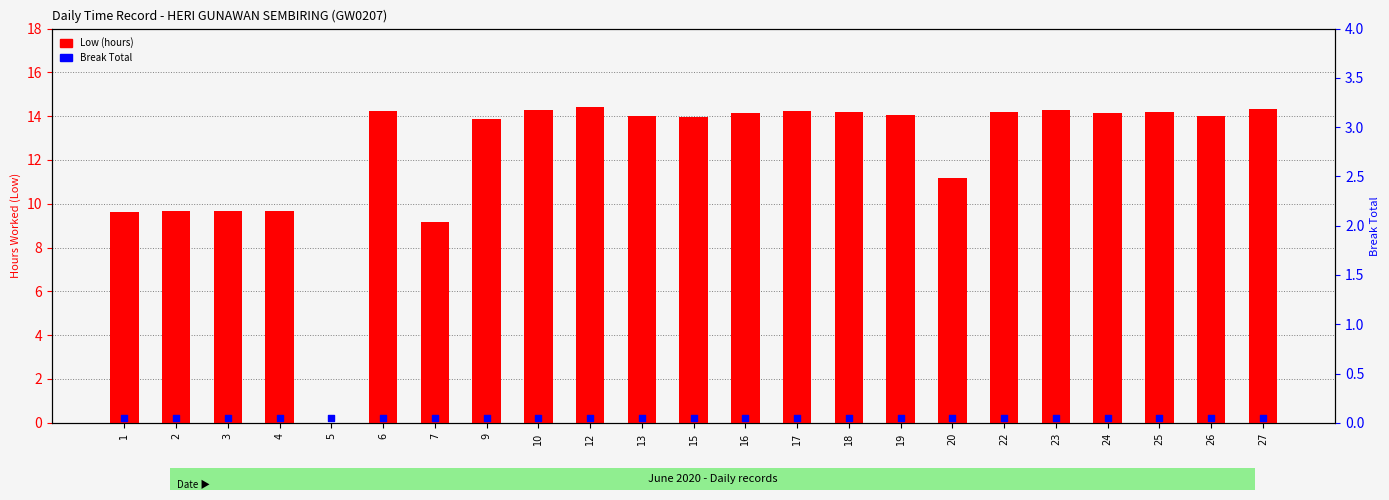

Which series contains the lowest Y value?

Low (hours)